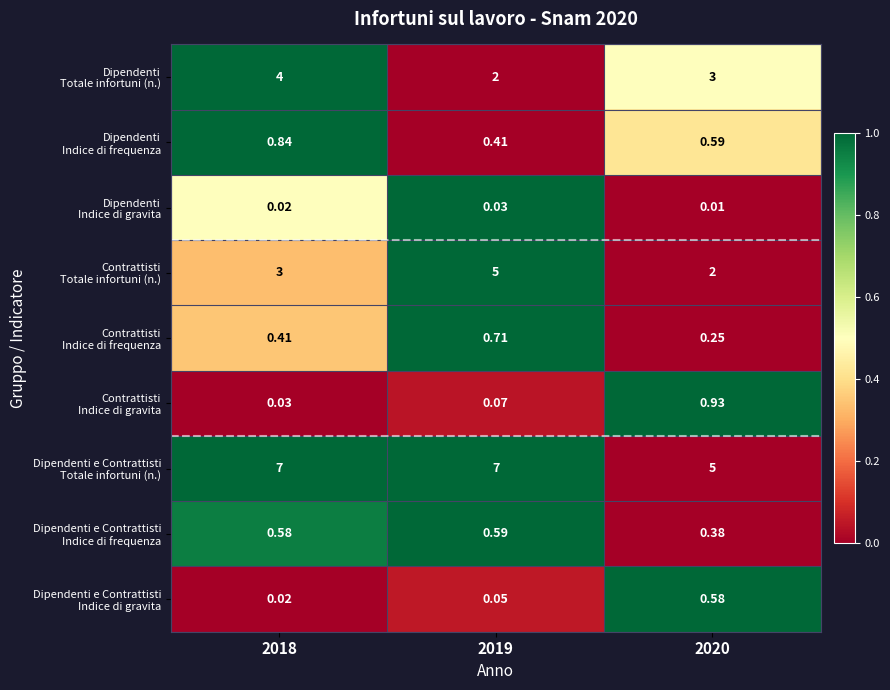

At how many categories does at least one series exceed 0?

3